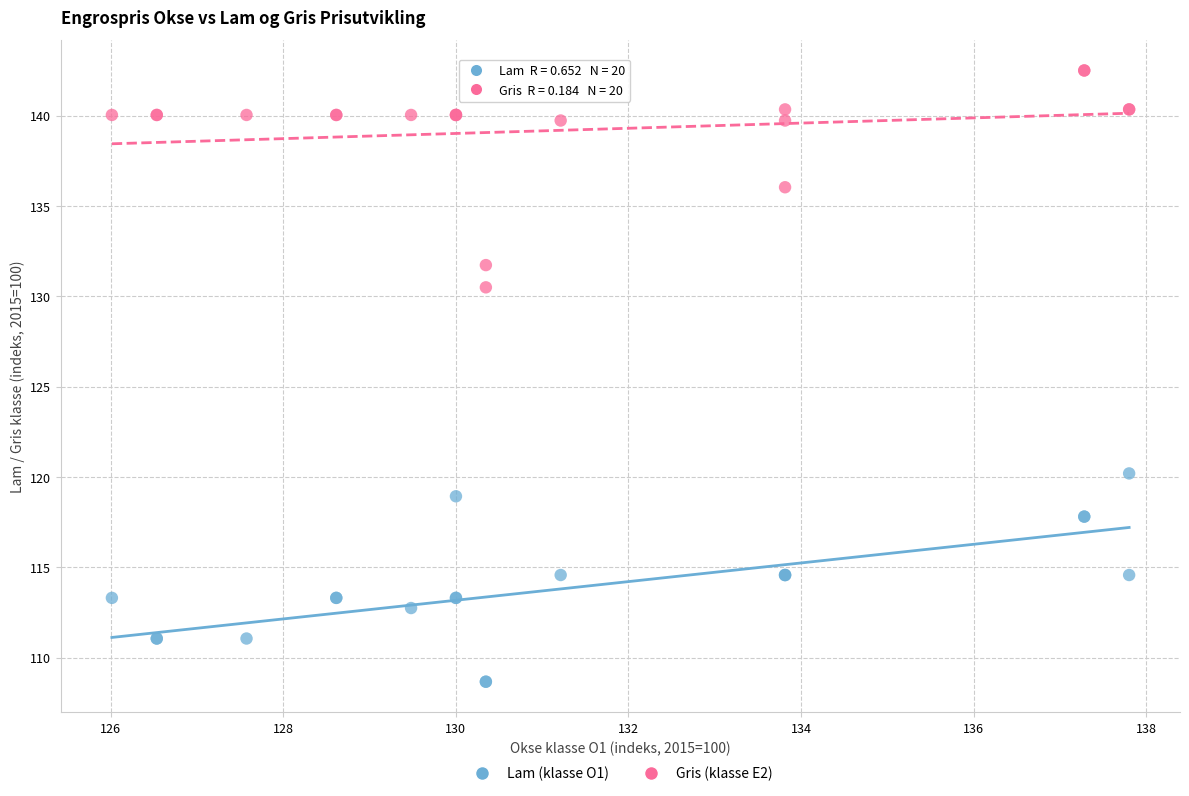

Which series has the largest Y range (max minus min)?

Gris (klasse E2)